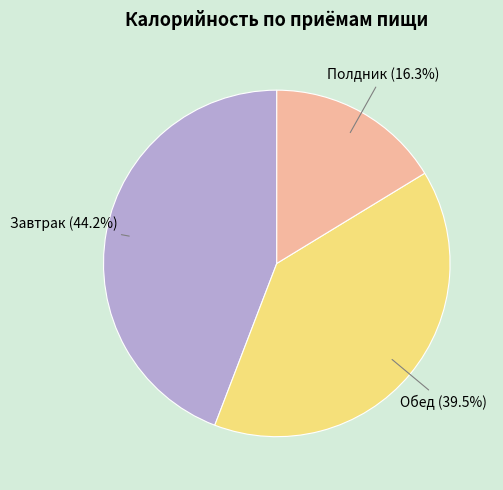

Is there any slice that represents more than half of the pie?

No